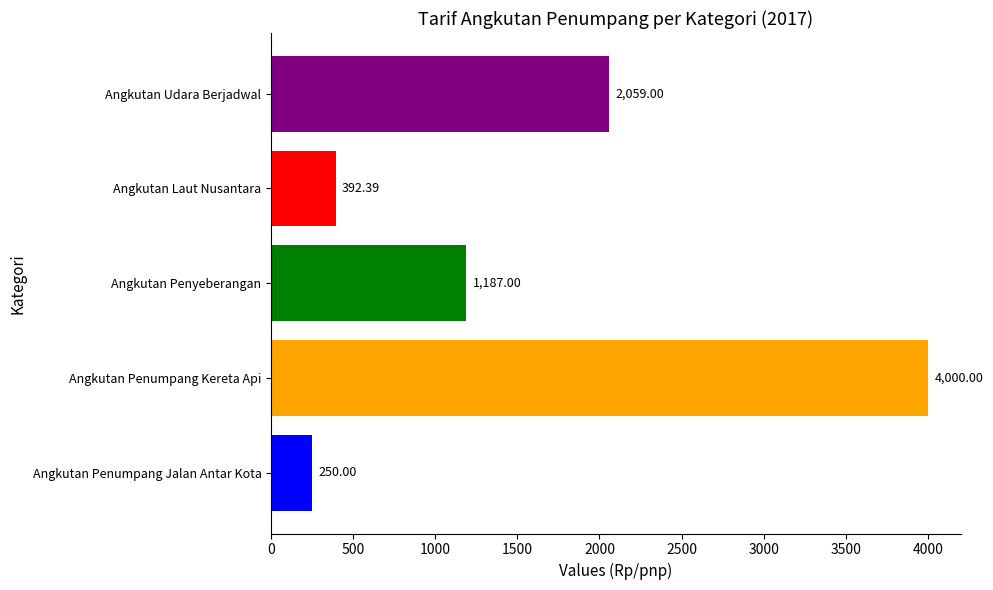

Count the number of data series in this chart.

1